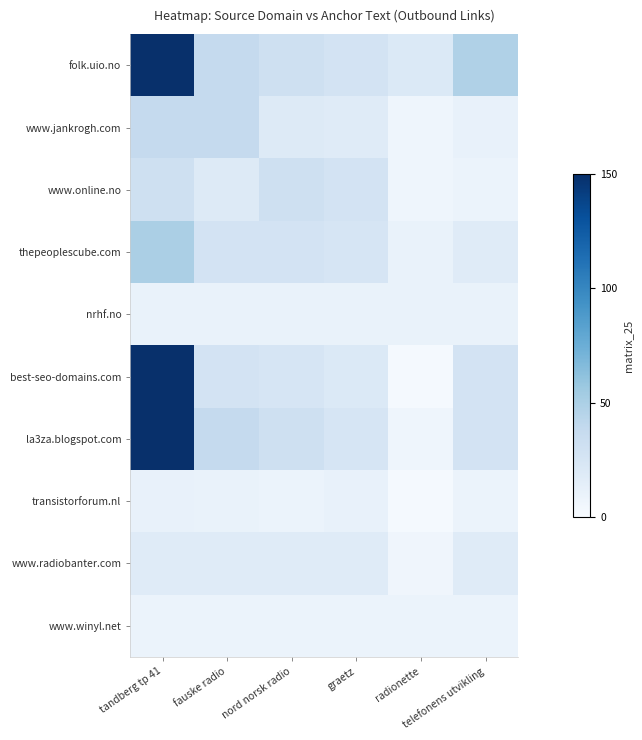

Which series changed the most between tandberg tp 41 and telefonens utvikling?

best-seo-domains.com